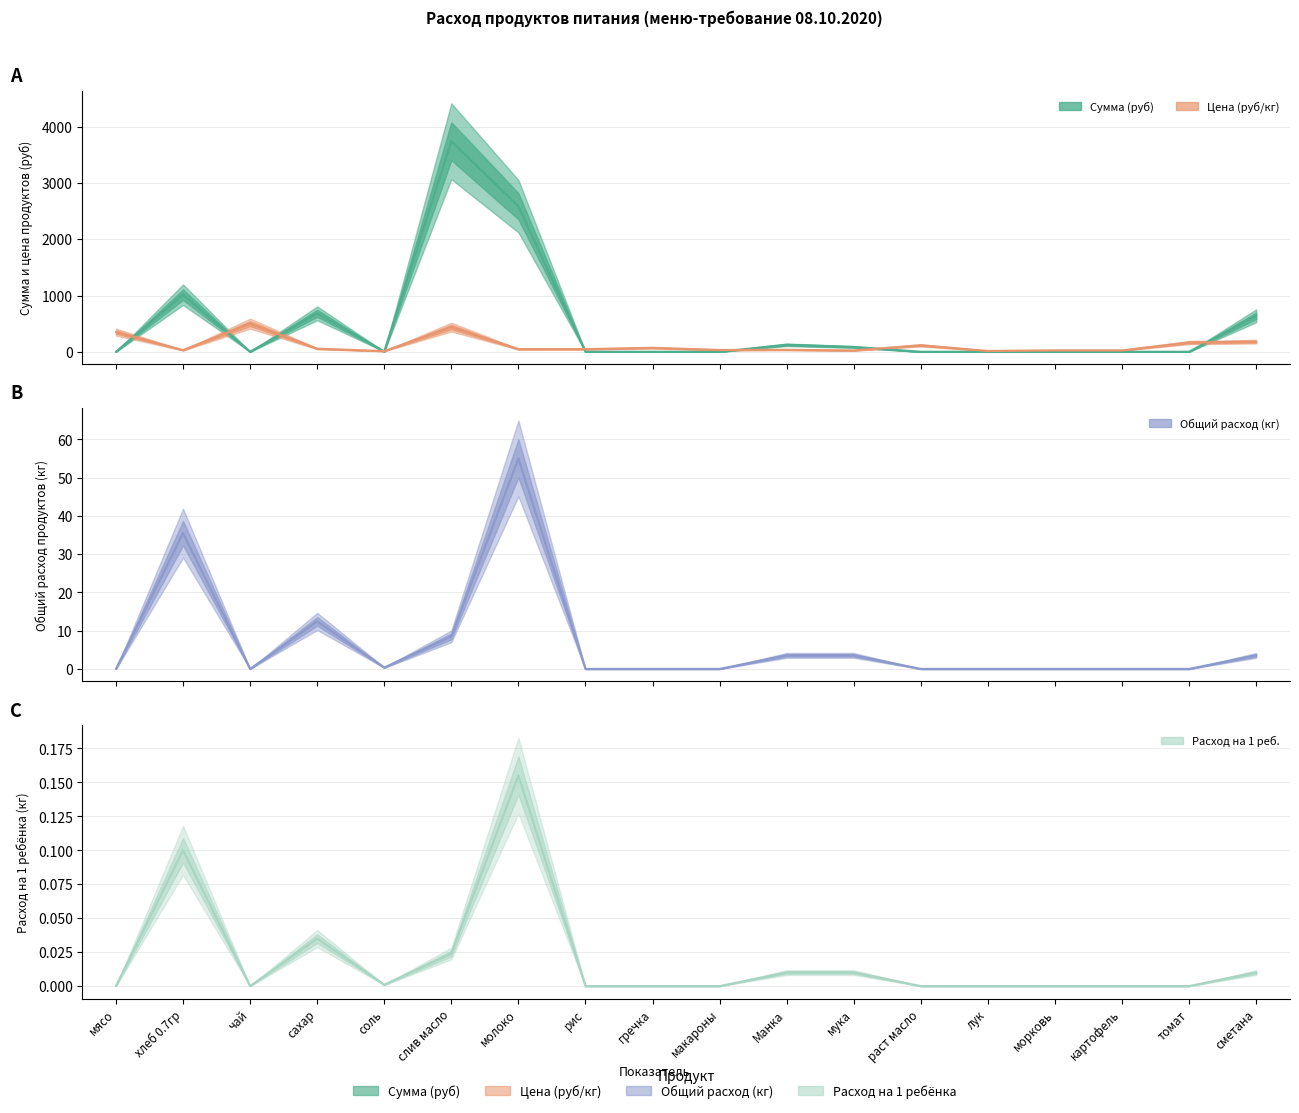

How many data points does each series have?

18